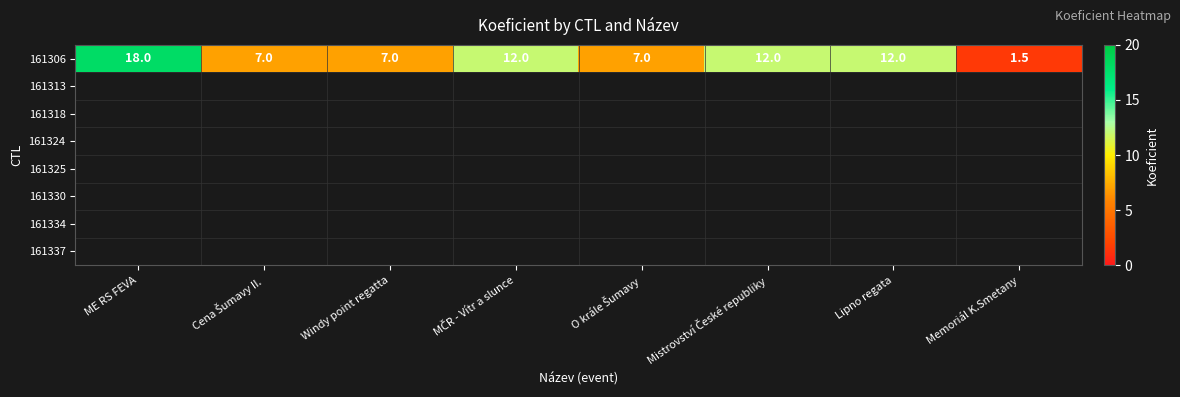

Which has a higher value, MČR - Vítr a slunce or Lipno regata?

MČR - Vítr a slunce